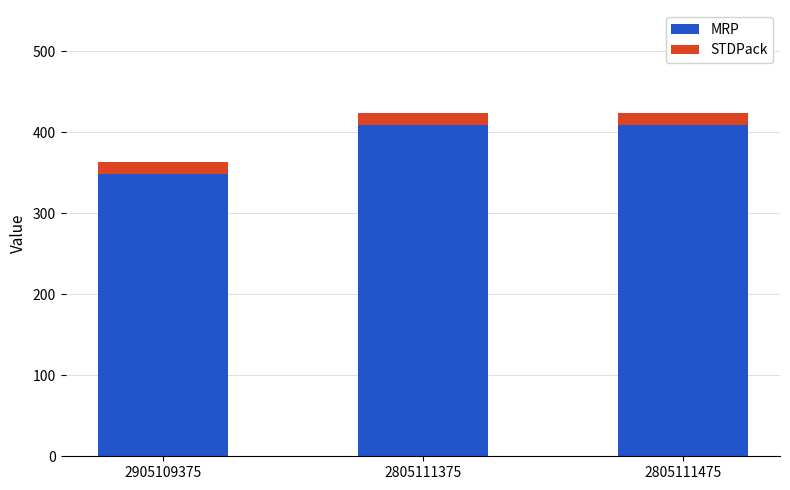

Are the bars horizontal?

No